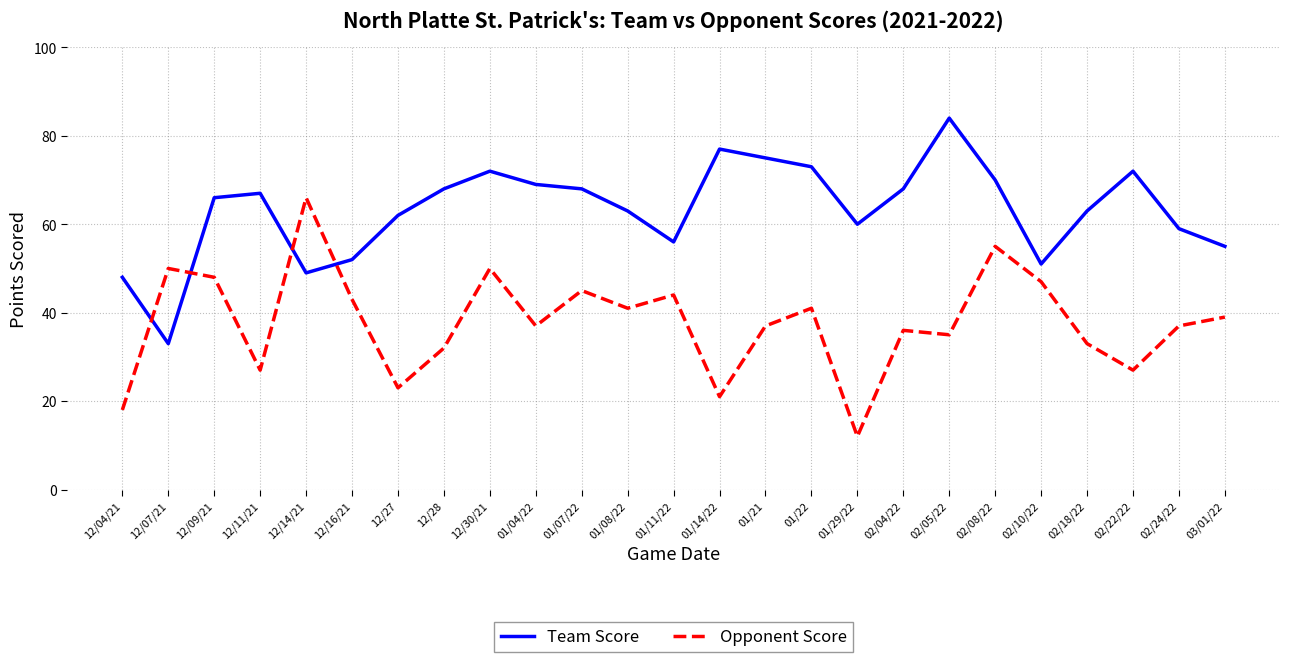

Reading left to right, extract all data points from this chart.

Team Score: 48	33	66	67	49	52	62	68	72	69	68	63	56	77	75	73	60	68	84	70	51	63	72	59	55
Opponent Score: 18	50	48	27	66	43	23	32	50	37	45	41	44	21	37	41	12	36	35	55	47	33	27	37	39